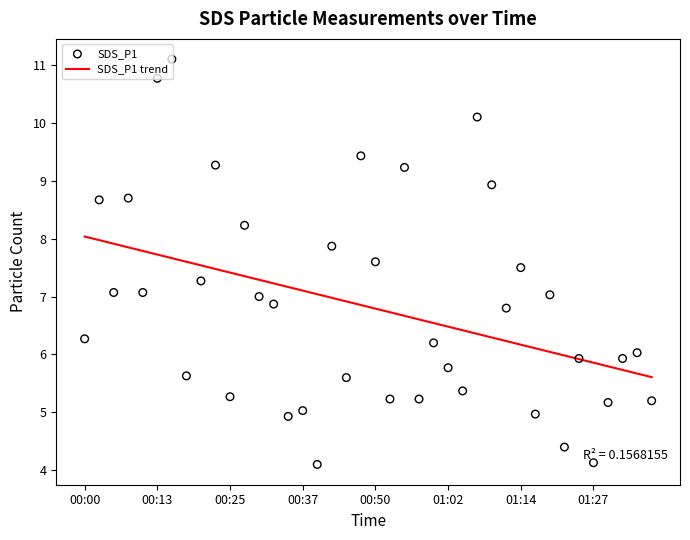

Which series has the widest spread of Y values?

SDS_P1